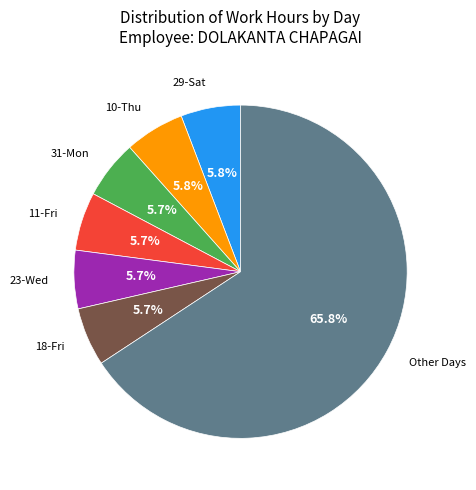

Approximately how many times larger is the value at 11-Fri compared to 29-Sat?

1.0